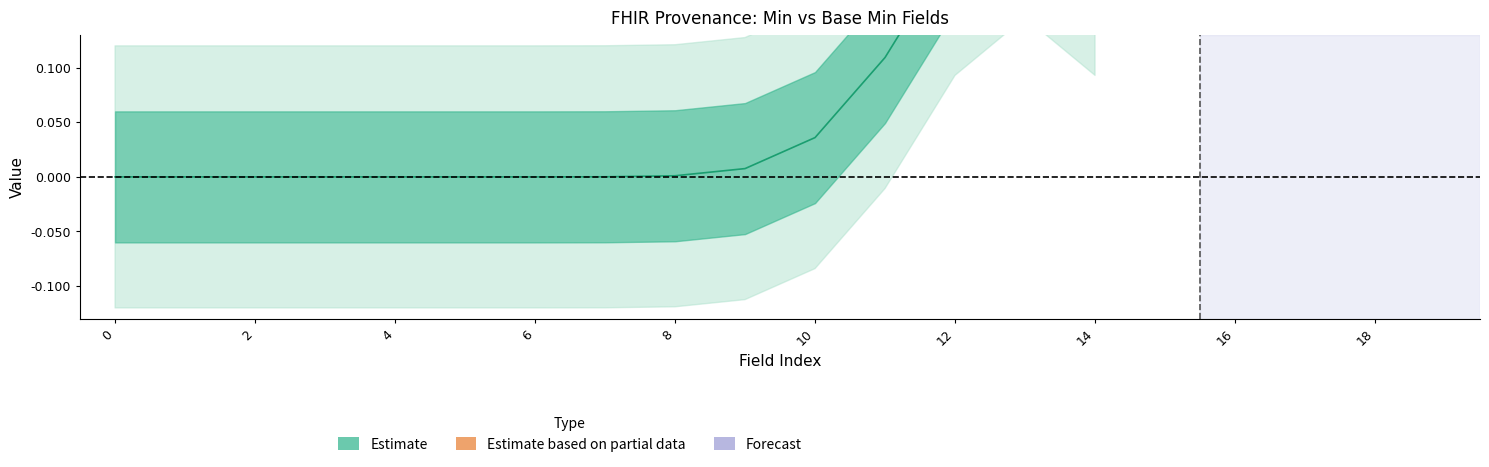

True or false: base_min and min_vals cross at least once.

False